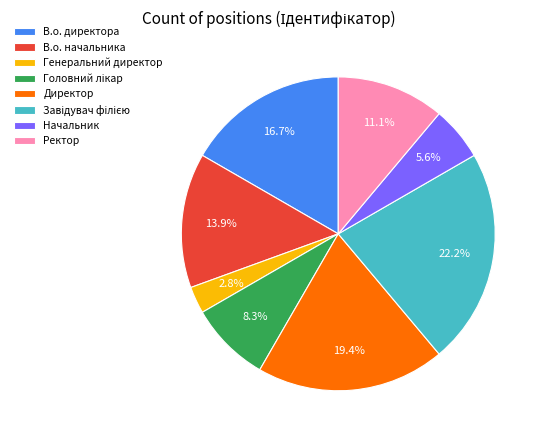

Do Директор and В.о. начальника together represent more than half of the pie?

No